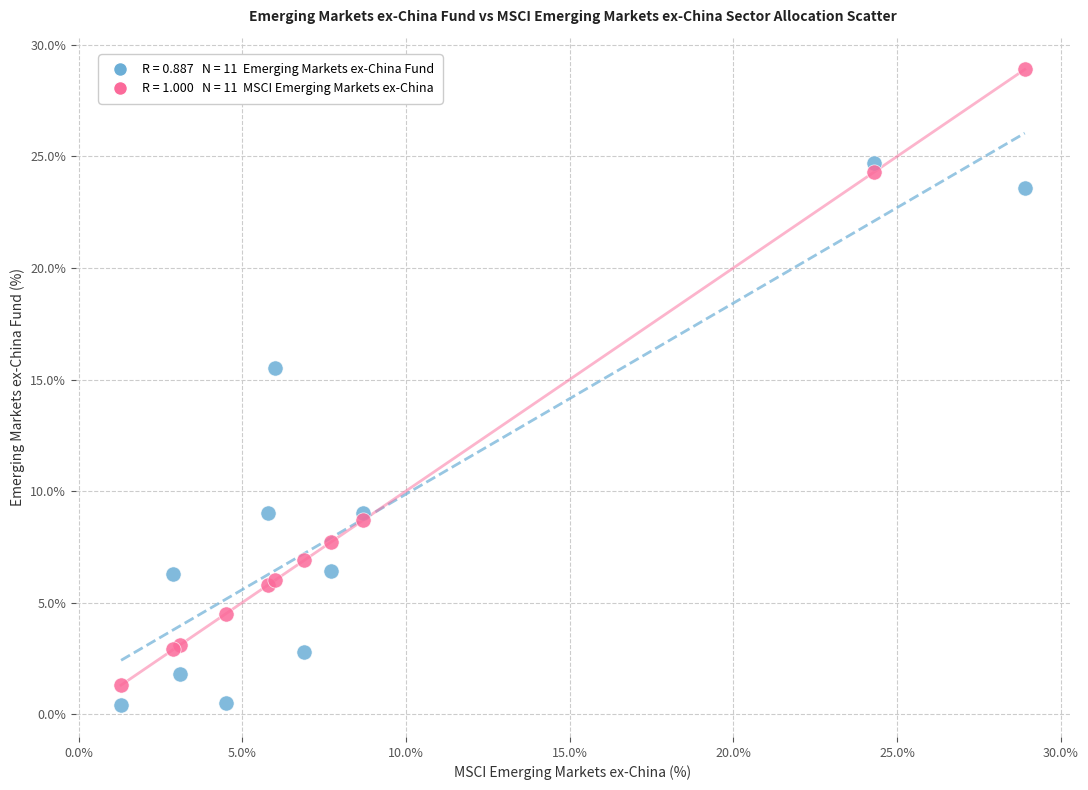

Across all series, what Y value is closest to 14?

15.5